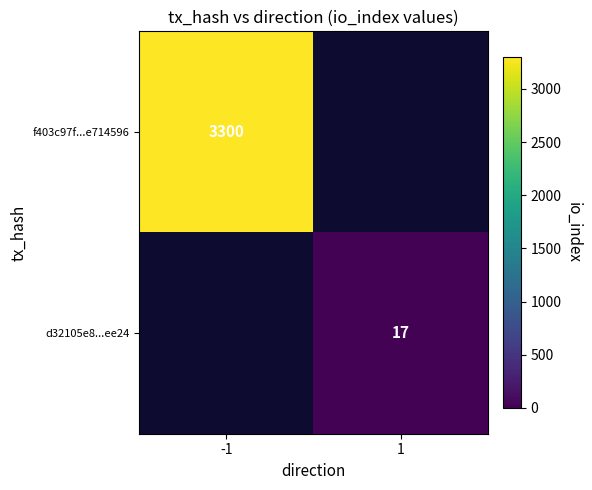

The f403c97f...e714596 series shows 5145 at -1. True or false?

False